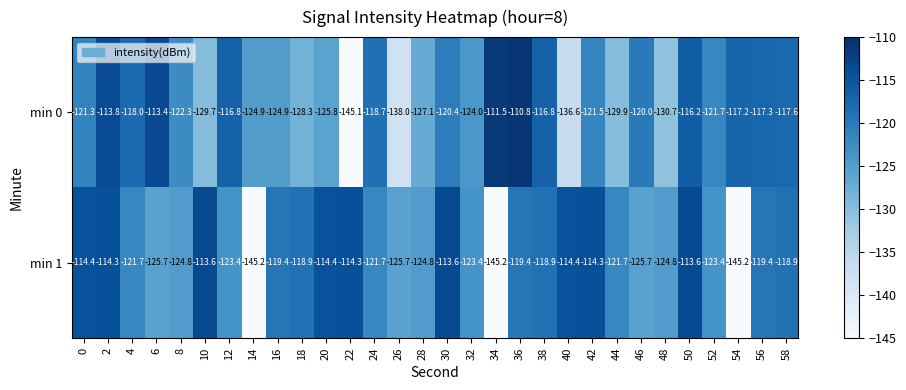

How many distinct data groups are displayed?

2